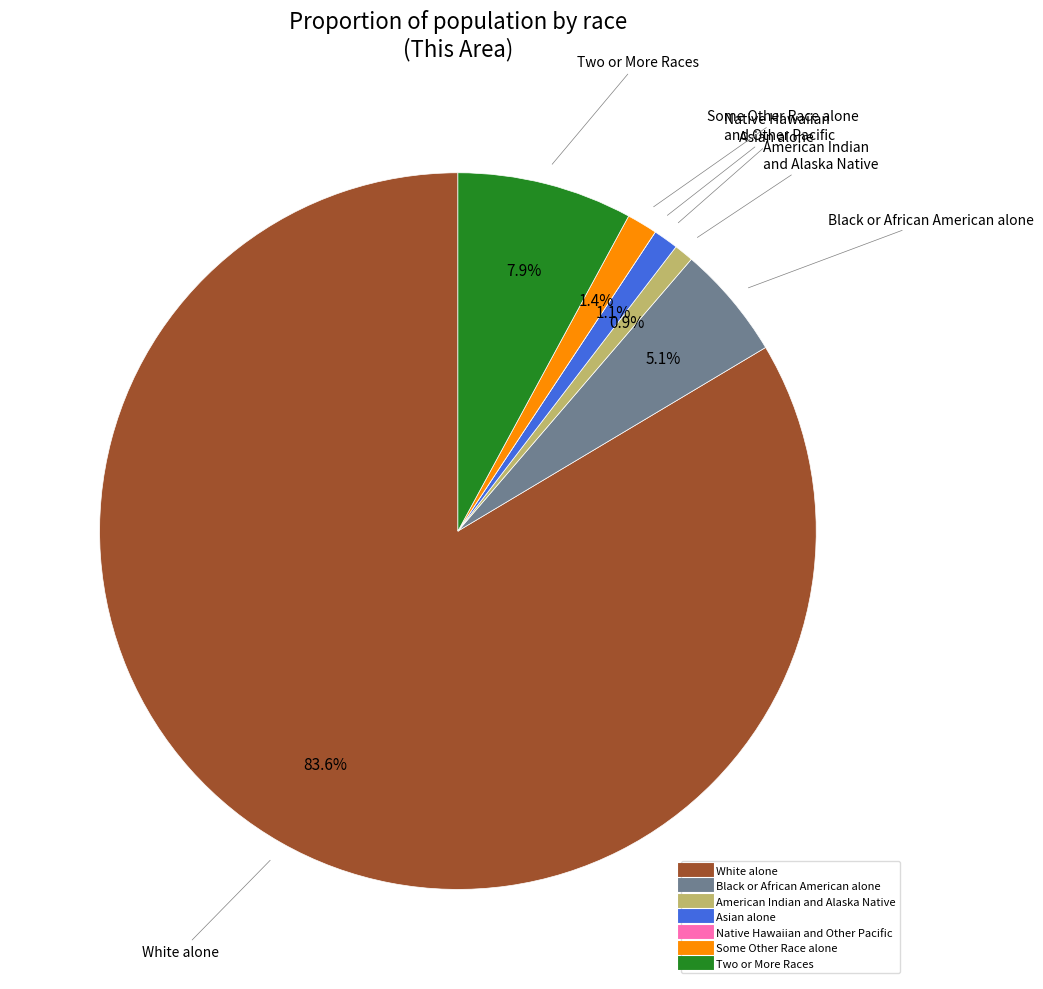

Which category has the biggest portion of the pie?

White alone